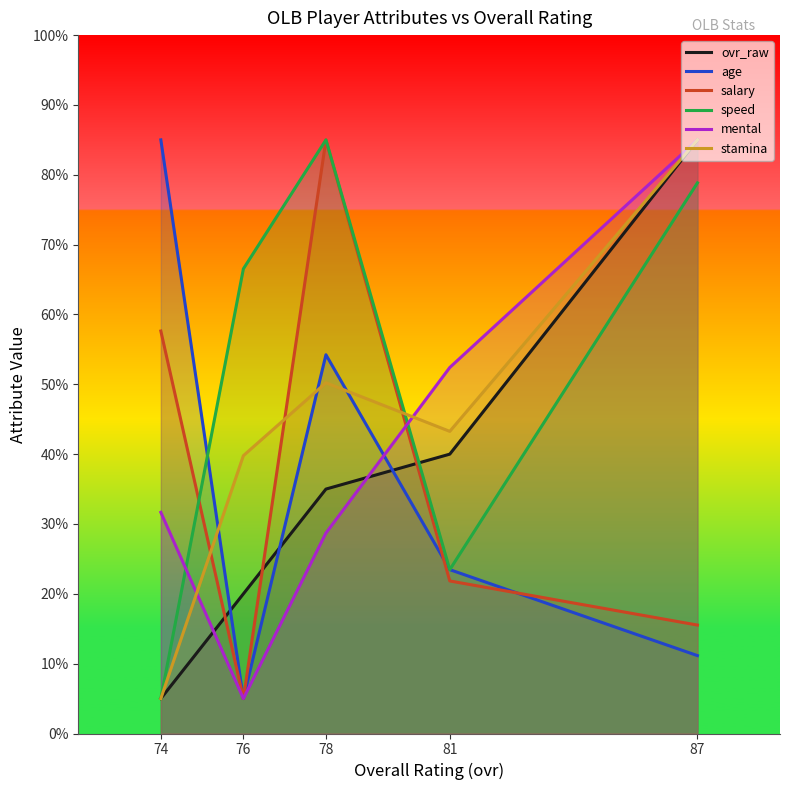

What are all the series names shown in the legend?

ovr_raw, age, salary, speed, mental, stamina